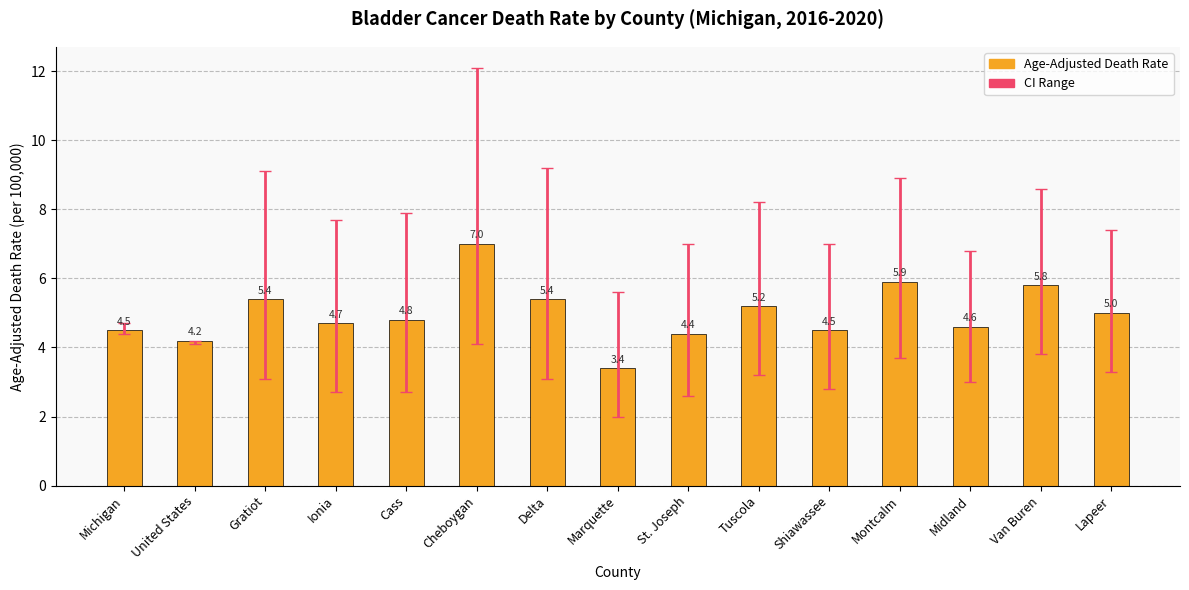

Does the chart contain stacked bars?

No